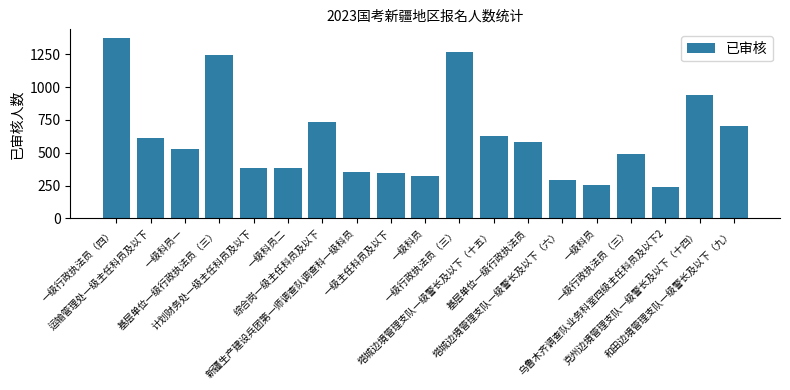

Are the bars horizontal?

No